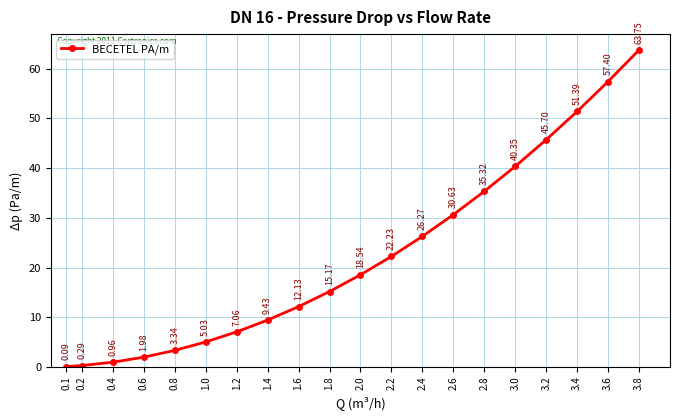

Is it true that the value at 2.0 is 18.5?

True